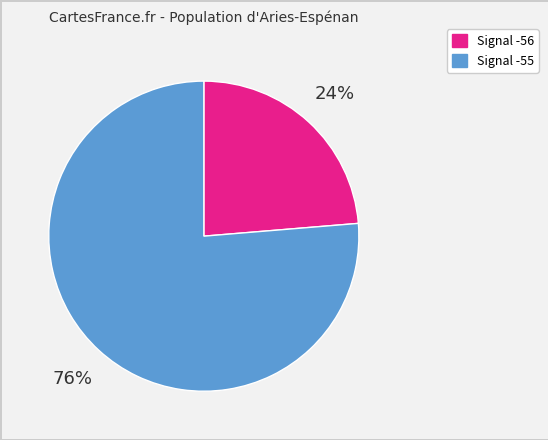

To the nearest percent, what is the average slice percentage?

50%